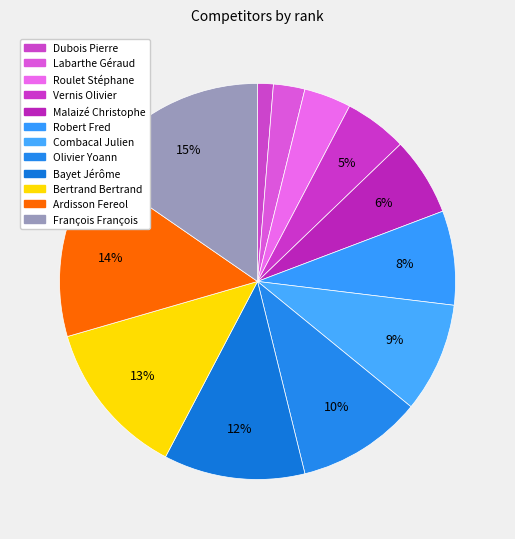

How much of the chart is everything except Labarthe Géraud?

97.4%